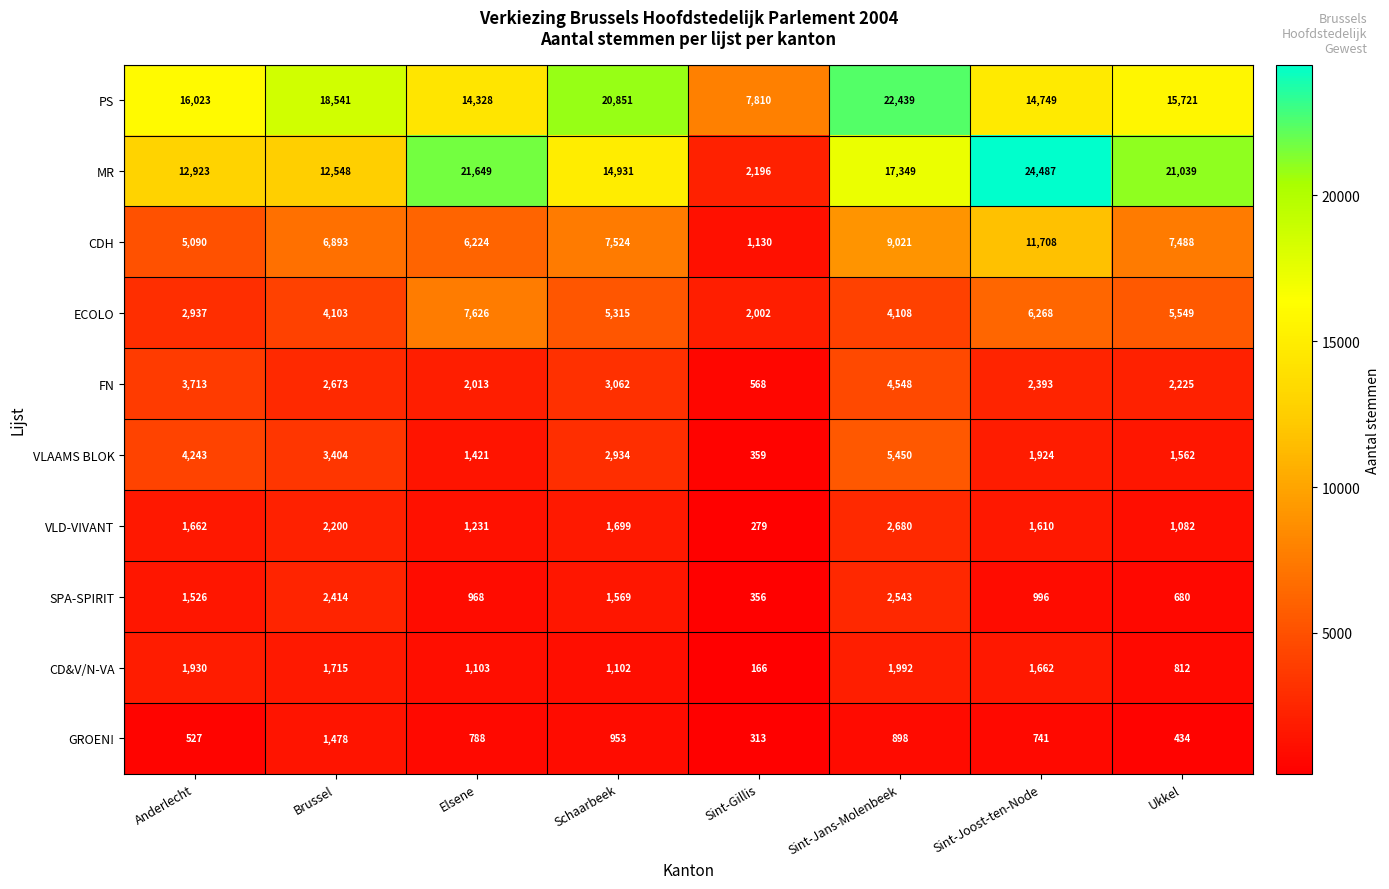

The value of FN at Sint-Jans-Molenbeek is 4548. True or false?

True